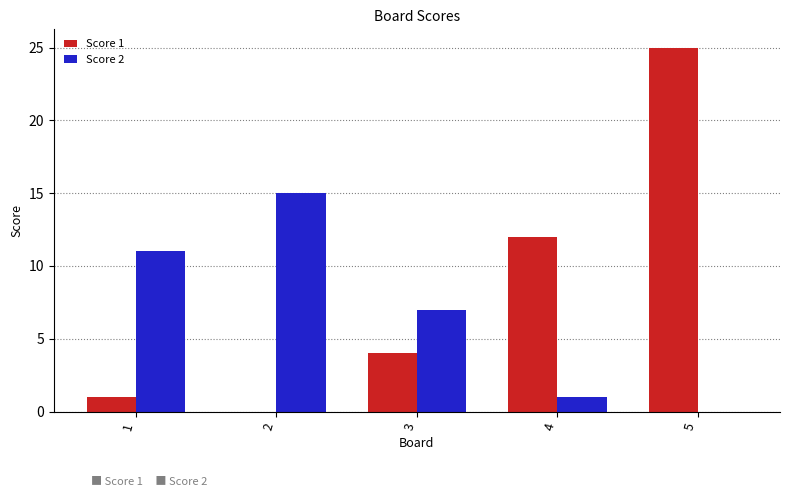

What is the difference between the Score 1 values at 1 and 5?

24